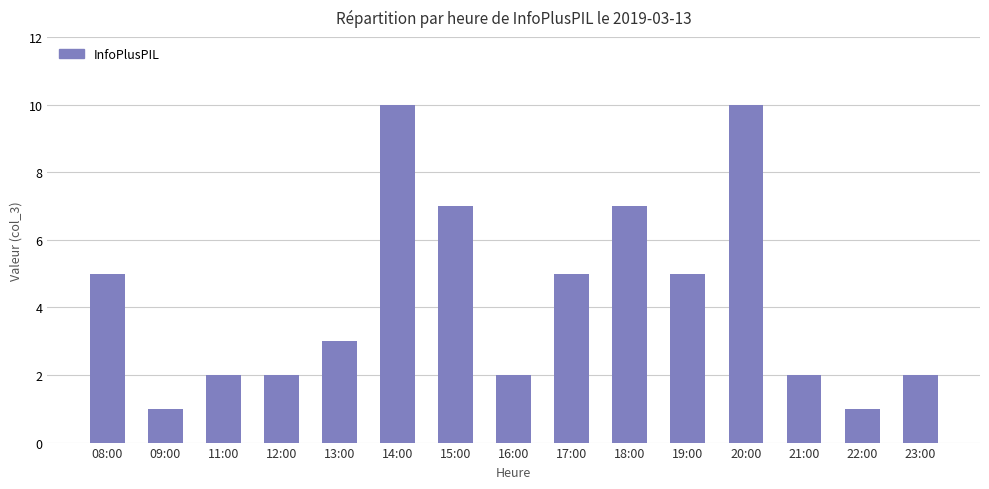

What is the difference between the second highest and second lowest values?

9